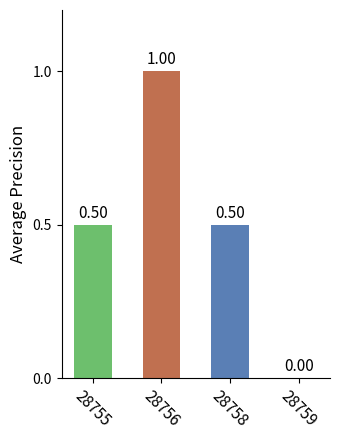

Between 28756 and 28758, which is larger?

28756